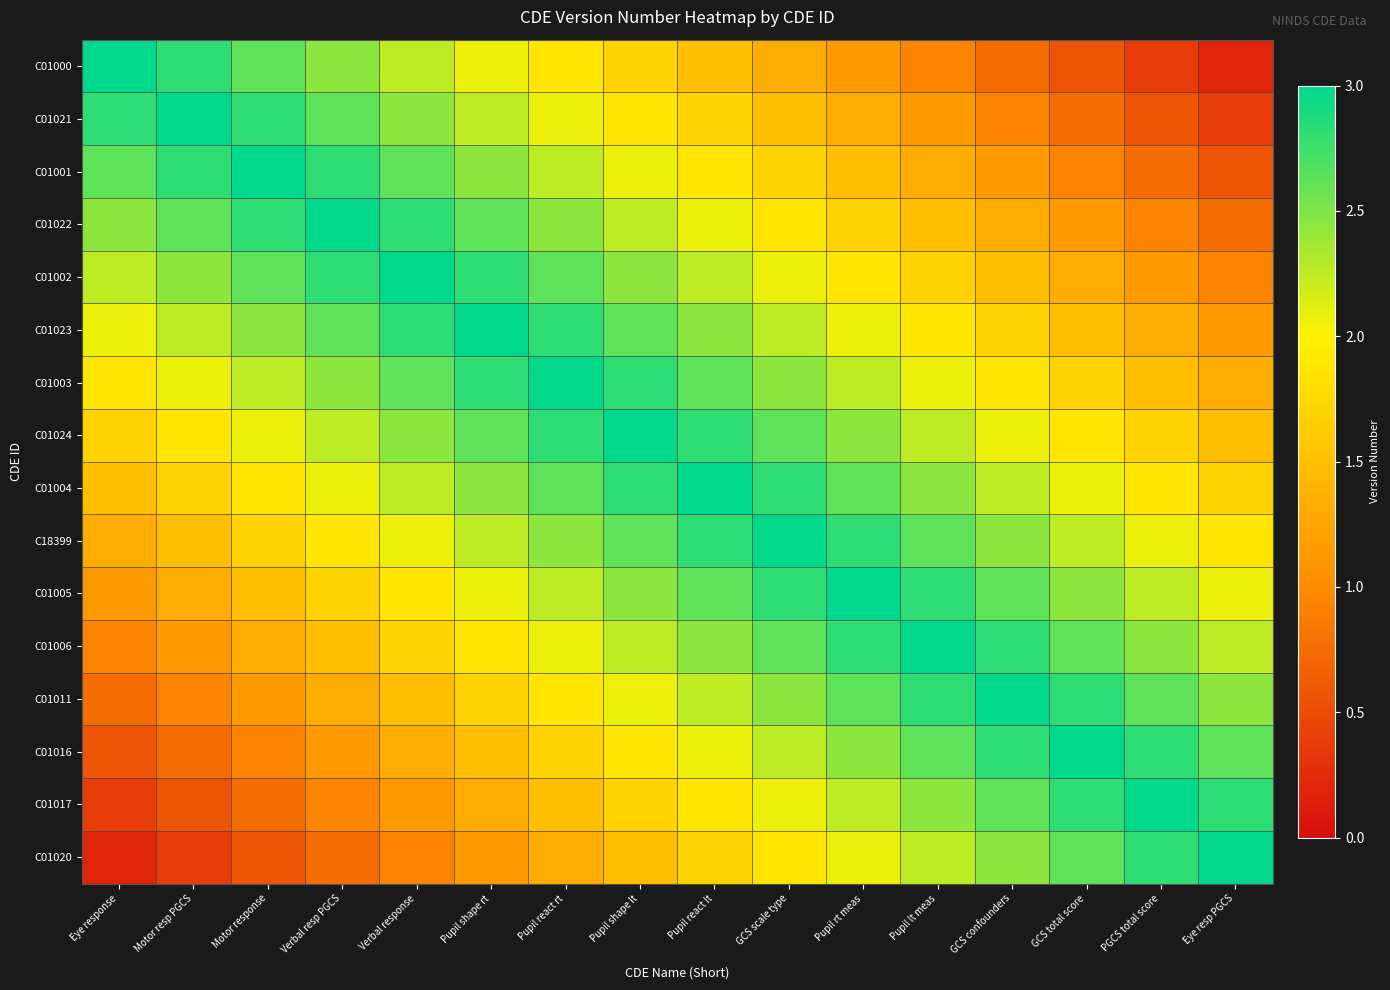

How many categories are shown in the chart?

16